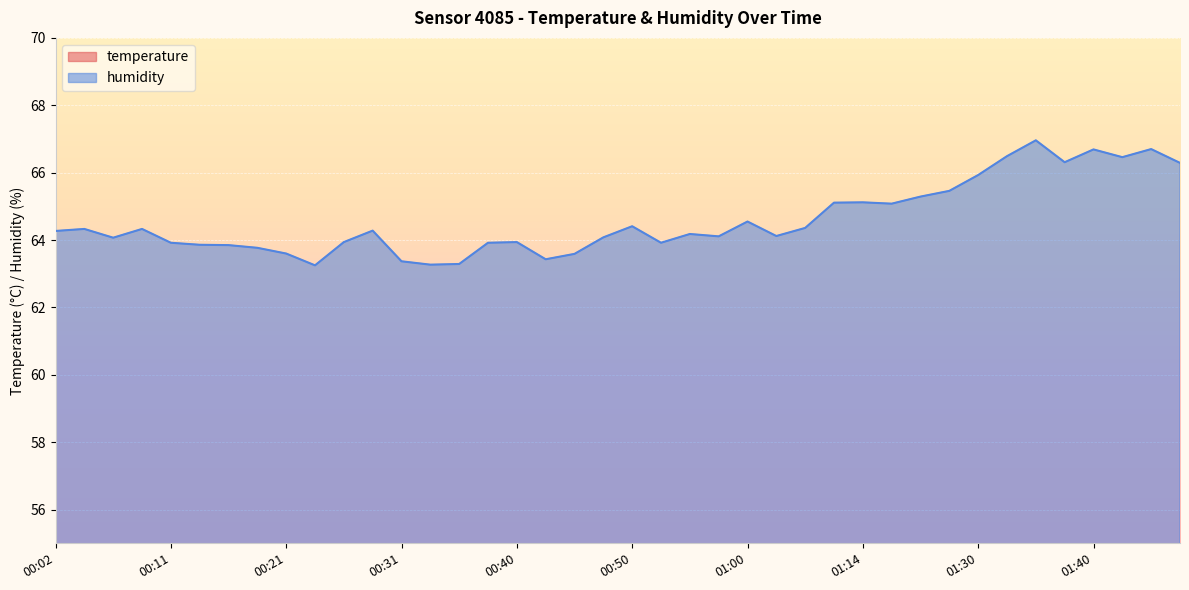

What is the label of the 4th point from the left?

00:09